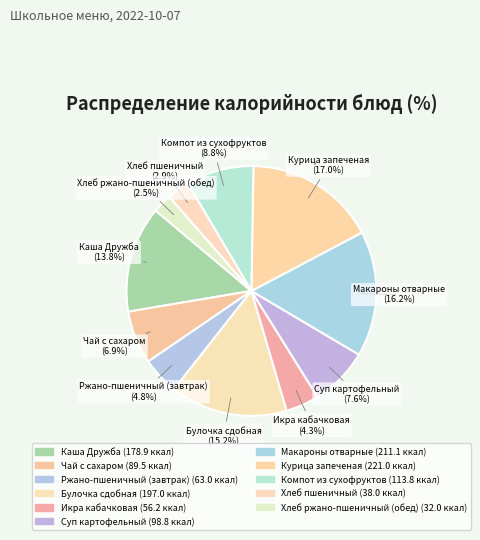

Is it true that Хлеб ржано-пшеничный (обед) is 2% of the pie?

True